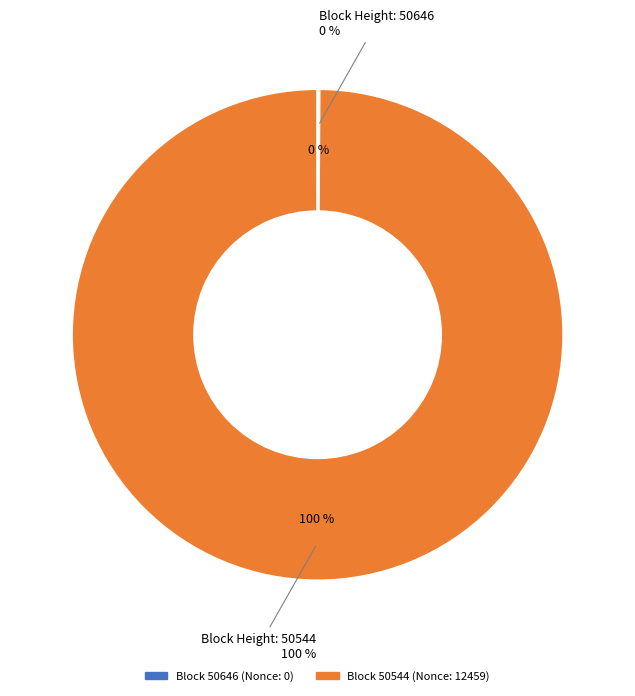

What is the smallest slice in the pie chart?

50646